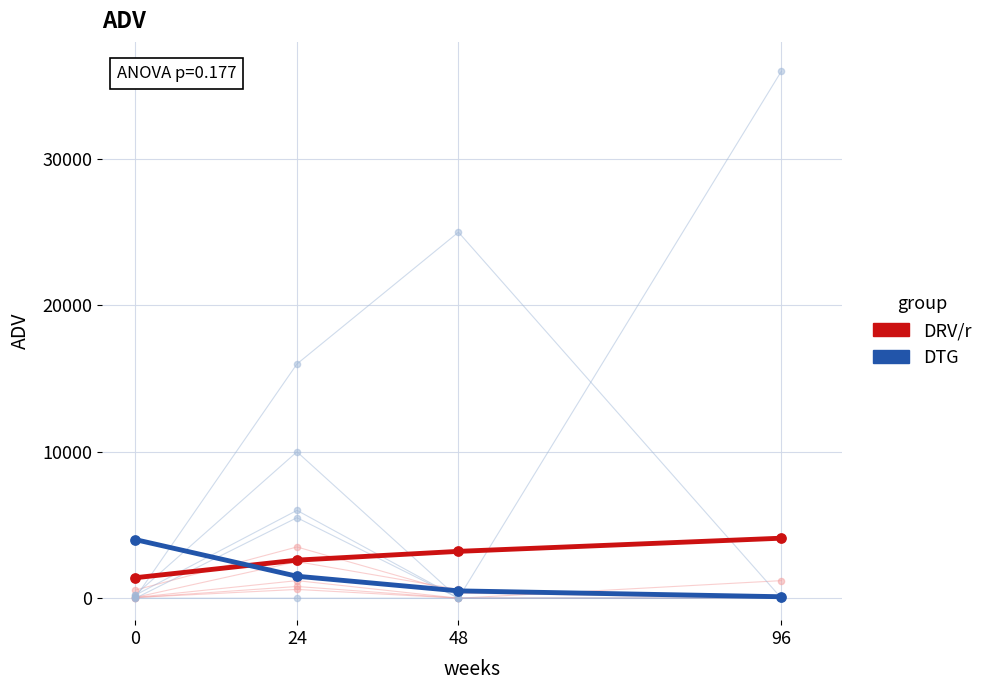

Is the value of DRV/r at 96 greater than the value of DTG at 24?

Yes